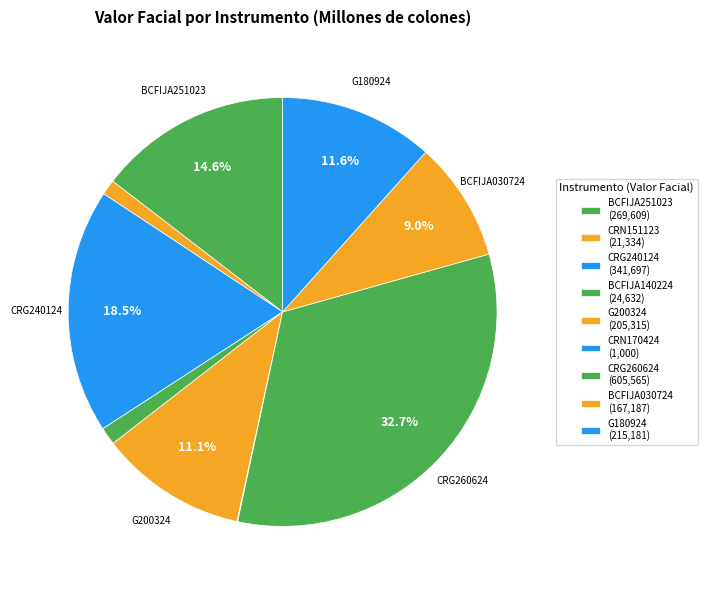

What is the change in value from CRN151123 to CRG240124?

+320363.8